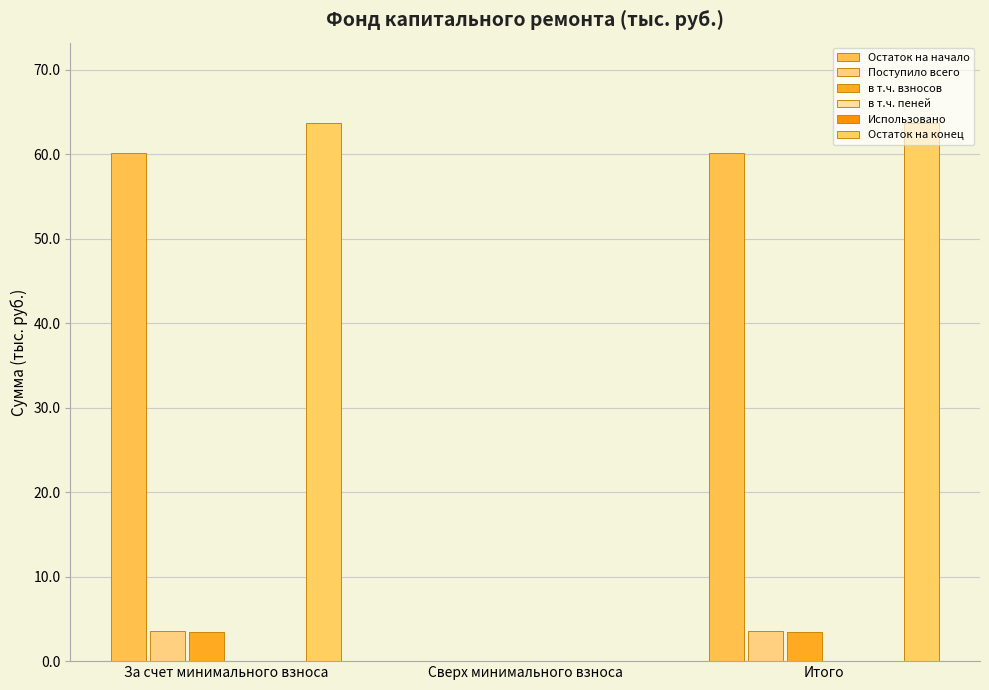

Is it true that Остаток на конец equals 16.3 at За счет минимального взноса?

False